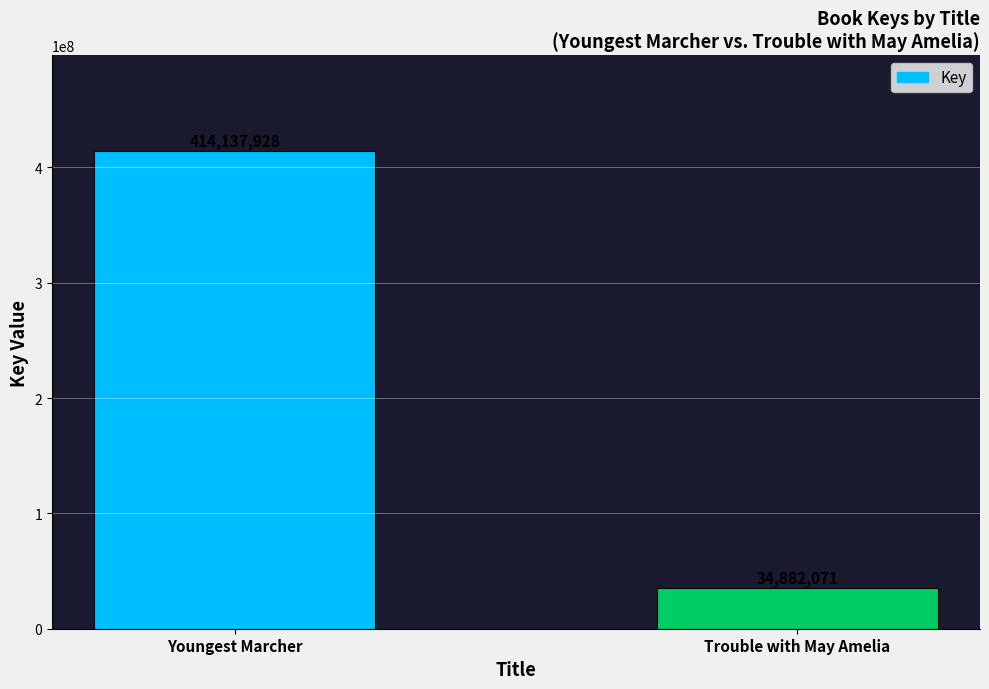

How many bars are there in total?

2